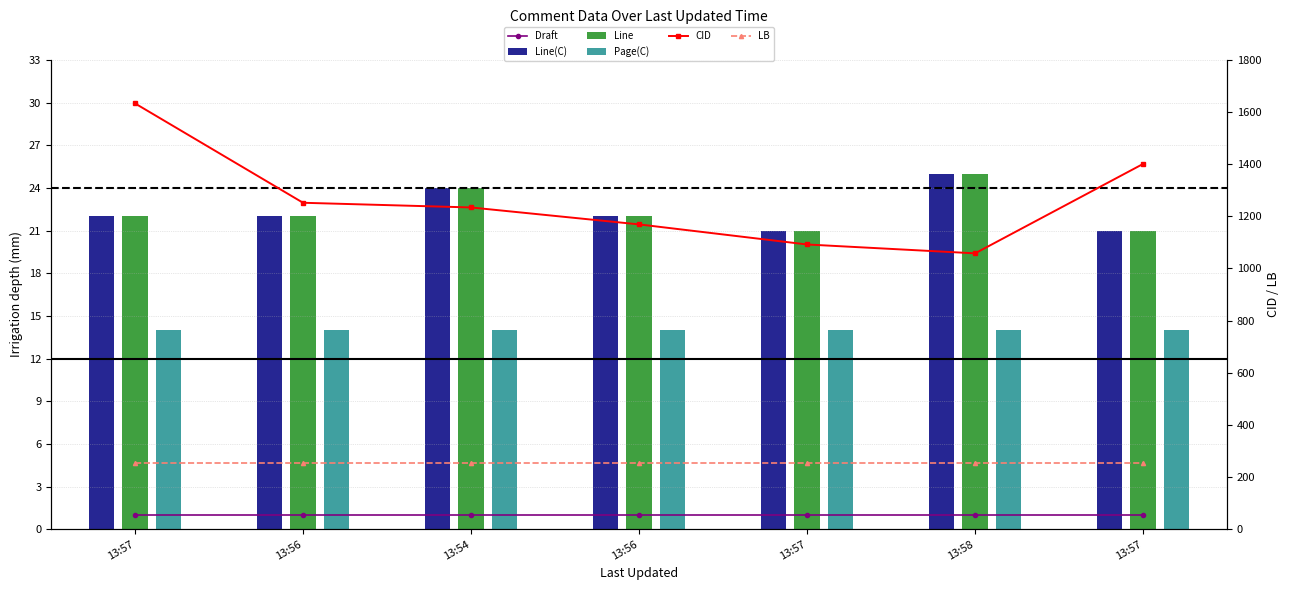

What are all the series names shown in the legend?

Draft, Line(C), Line, Page(C), CID, LB